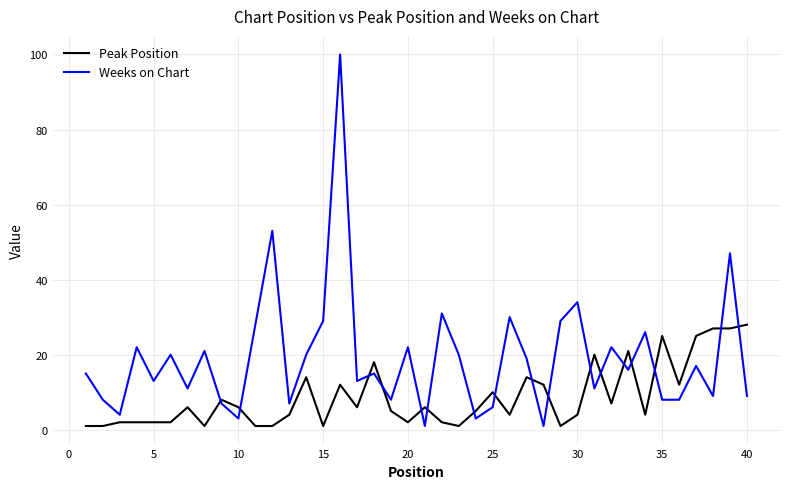

How many categories are shown in the chart?

40